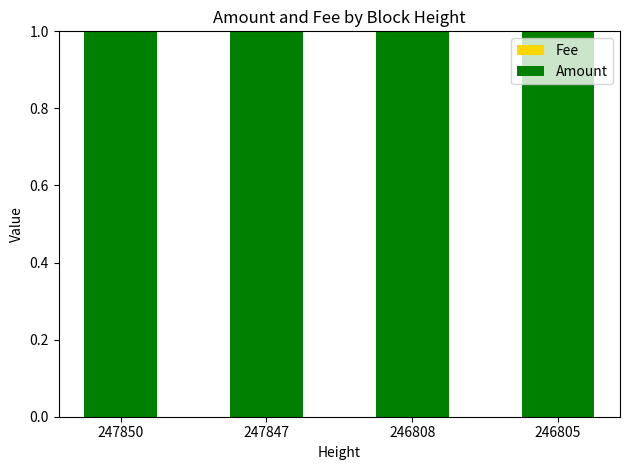

The Amount series shows 0.3 at 246805. True or false?

False